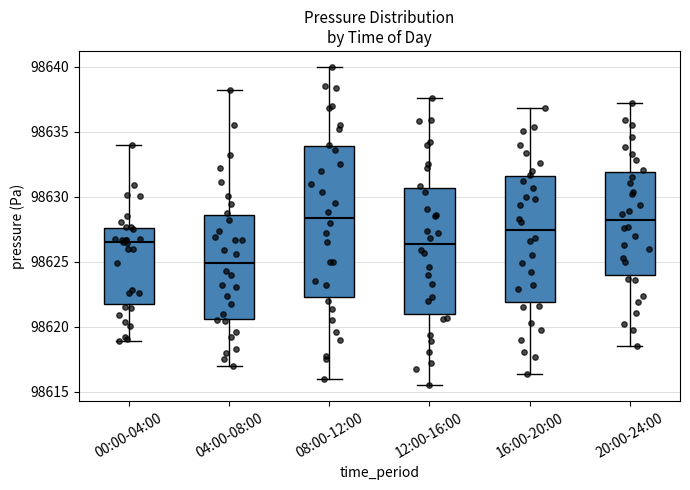

Reading left to right, read every box against the y-axis: the position of its median line, the range the box covers, and the ends of its whiskers. The values are not printed on the chart, so give them approximately, as read against the axis.

00:00-04:00: median 98626.5, box 98622.0 to 98627.5, whiskers 98619.0 to 98634.0
04:00-08:00: median 98625.0, box 98620.5 to 98628.5, whiskers 98617.0 to 98638.0
08:00-12:00: median 98628.5, box 98622.5 to 98634.0, whiskers 98616.0 to 98640.0
12:00-16:00: median 98626.5, box 98621.0 to 98630.5, whiskers 98615.5 to 98637.5
16:00-20:00: median 98627.5, box 98622.0 to 98631.5, whiskers 98616.5 to 98637.0
20:00-24:00: median 98628.0, box 98624.0 to 98632.0, whiskers 98618.5 to 98637.0